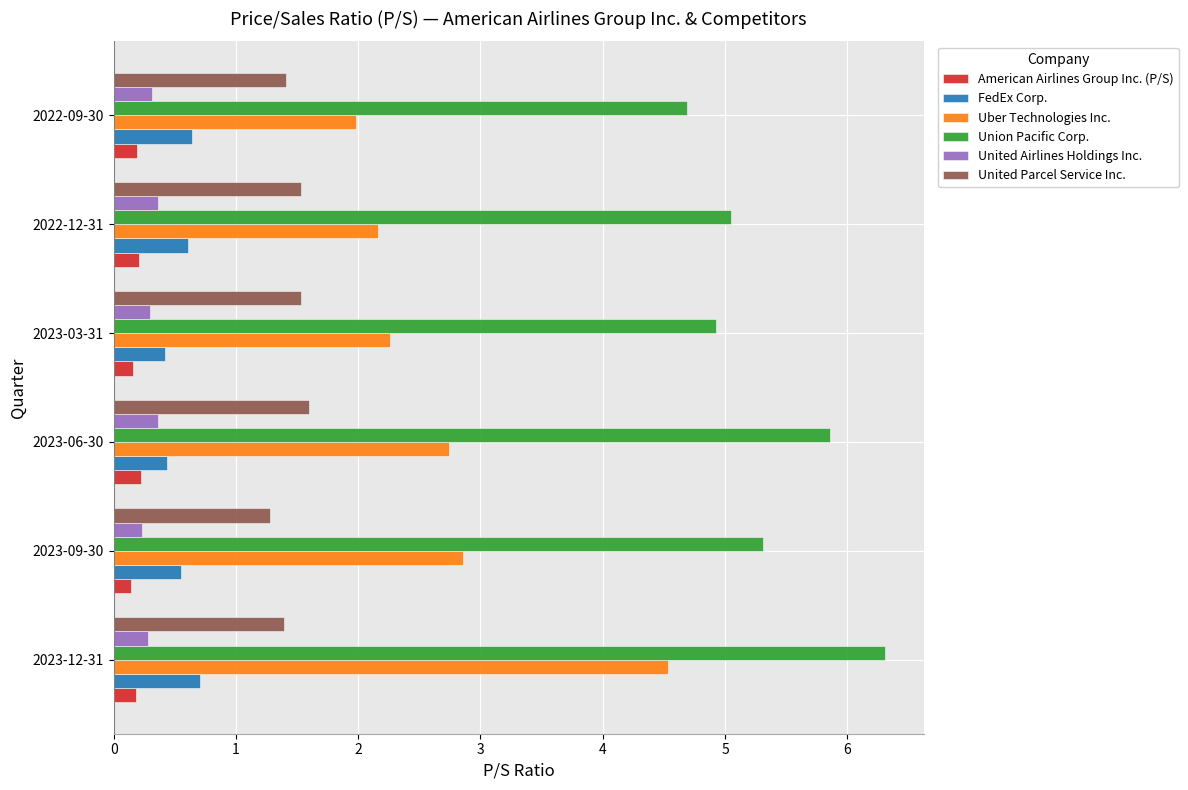

Count the FedEx Corp. values in the range 0 to 1.

6